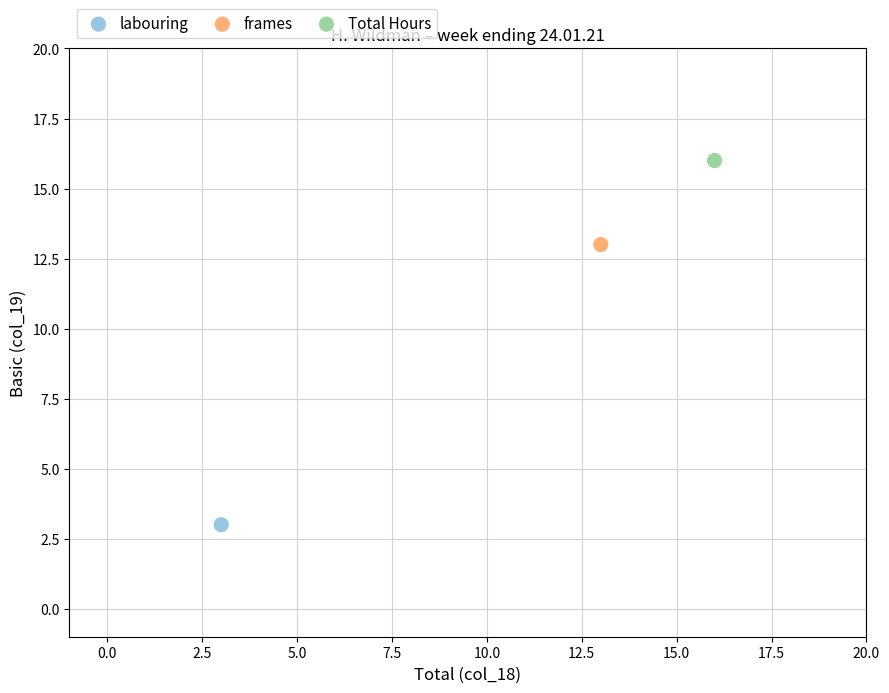

Which series reaches the minimum Y coordinate?

labouring